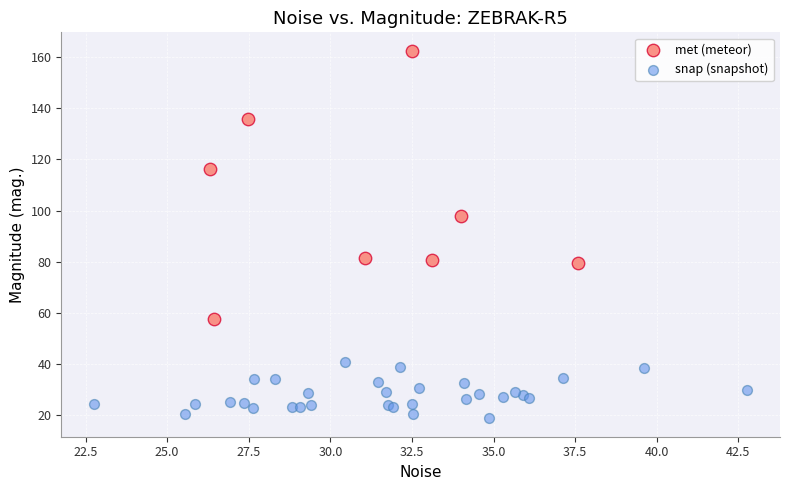

Which series has the widest spread of Y values?

met (meteor)